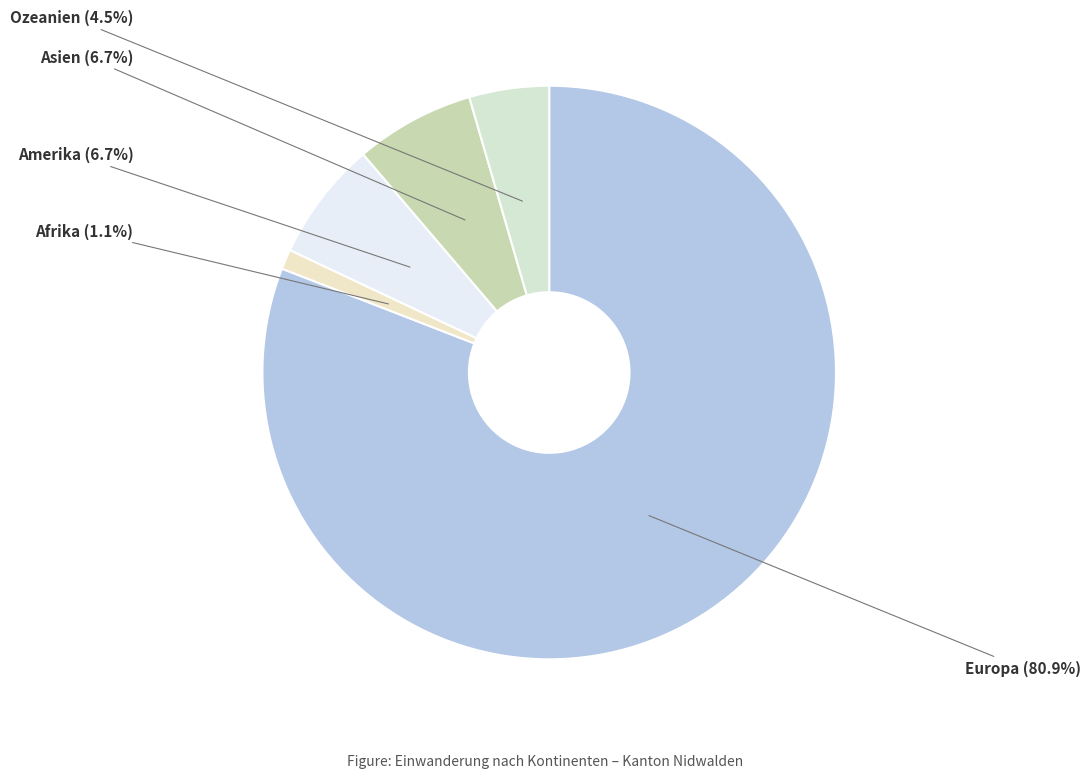

Is it true that Europa is 71% of the pie?

False